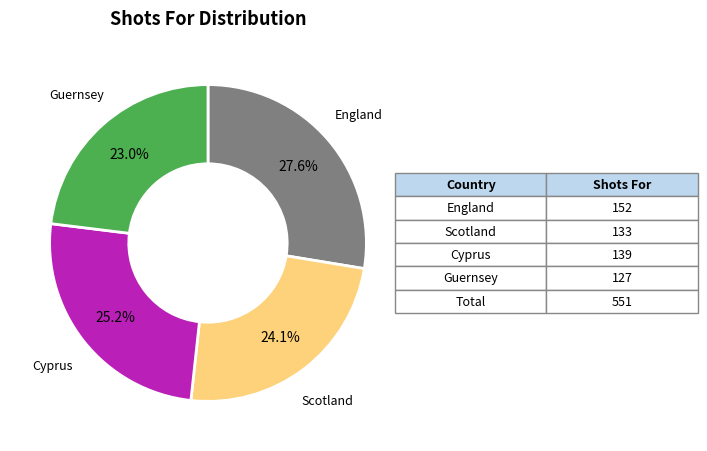

Is there a majority slice in this chart?

No